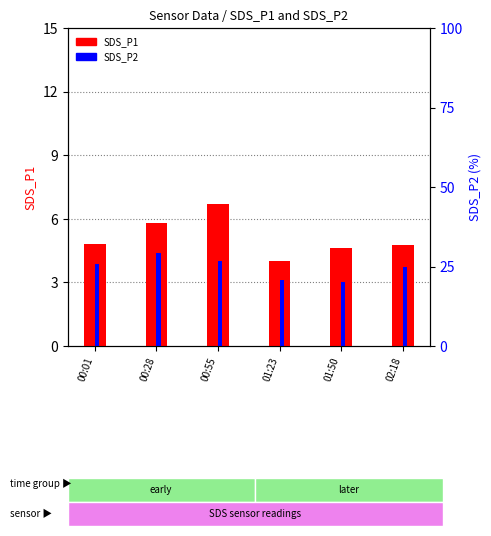

List the series in order of their peak value, highest first.

SDS_P1, SDS_P2